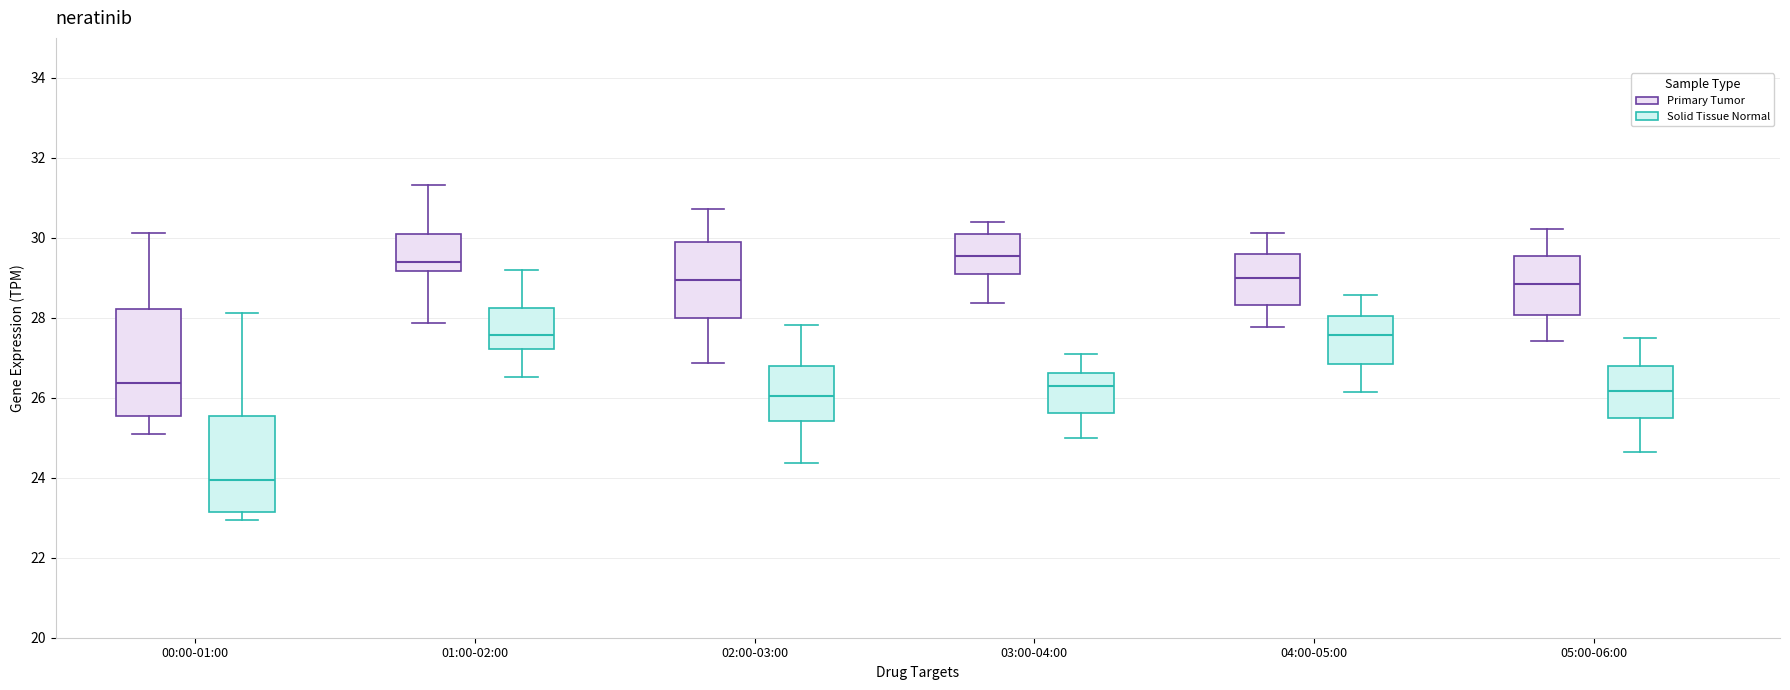

Where is the upper edge of the box for 02:00-03:00 (Primary Tumor) on the y-axis? The values are not printed on the chart, so give them approximately, as read against the axis.

29.8